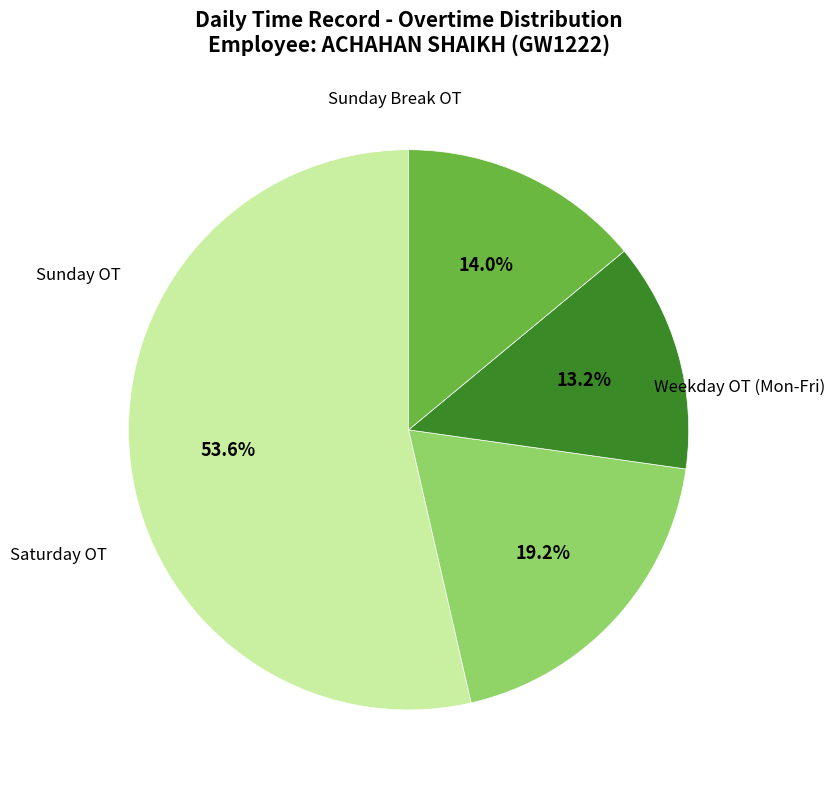

How many slices are in this pie chart?

4